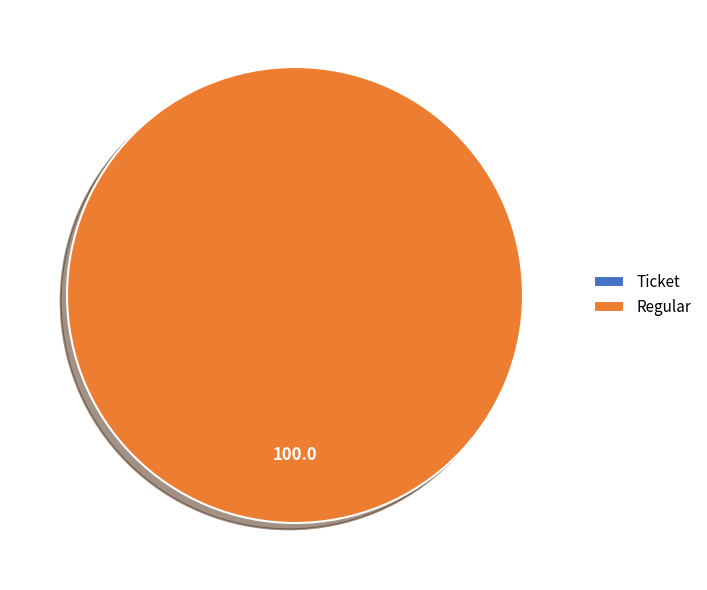

Count the number of slices in the pie.

2